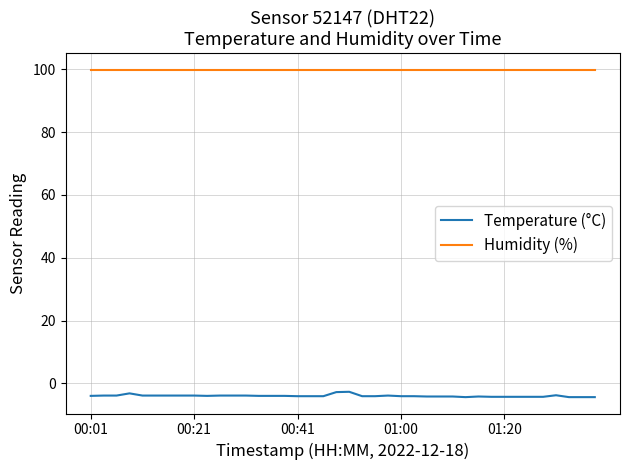

What is the maximum value for Temperature (°C)?

-2.7